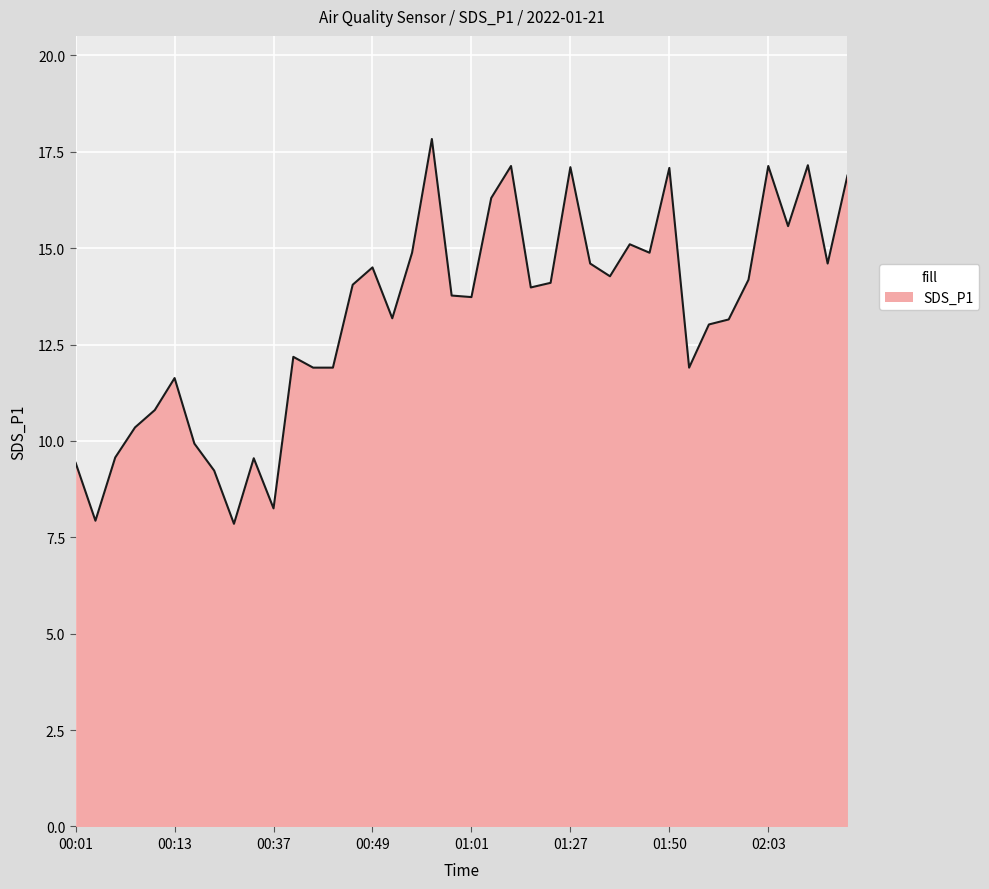

How many categories are shown in the chart?

40